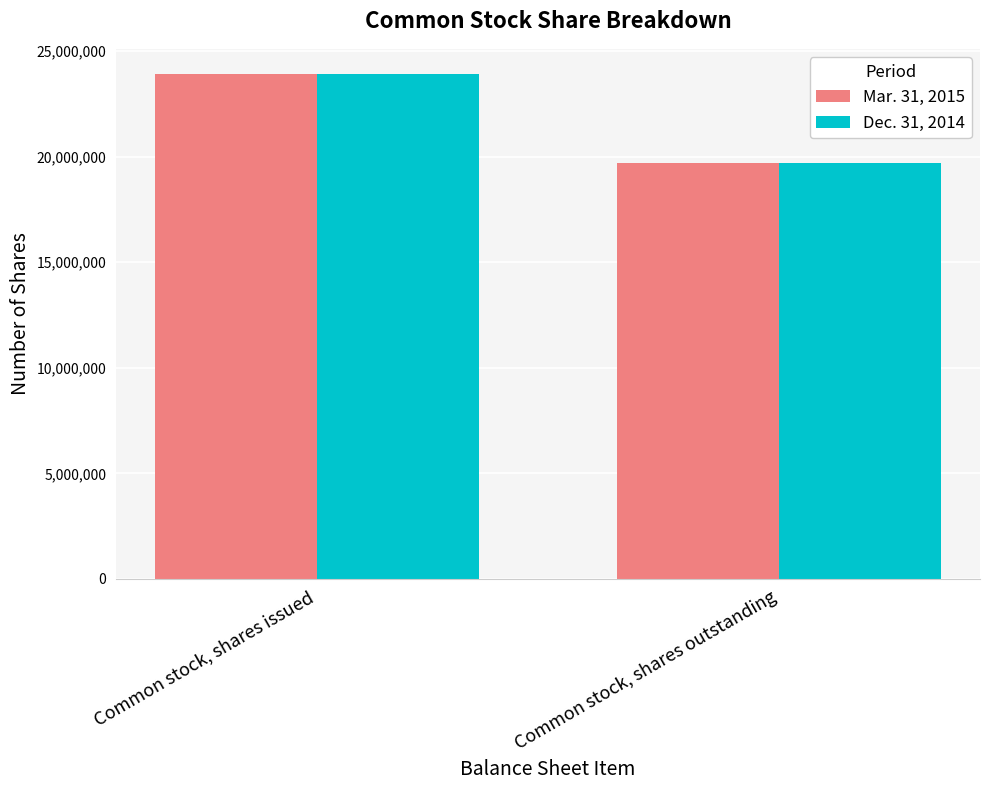

What is the sum of the Dec. 31, 2014 values at Common stock, shares outstanding and Common stock, shares issued?

43604867